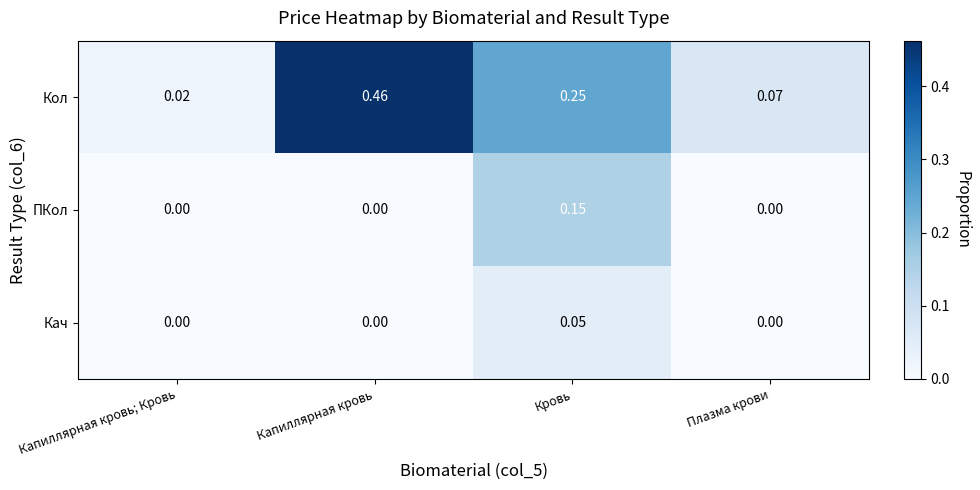

At which category is the sum across all series the highest?

Капиллярная кровь